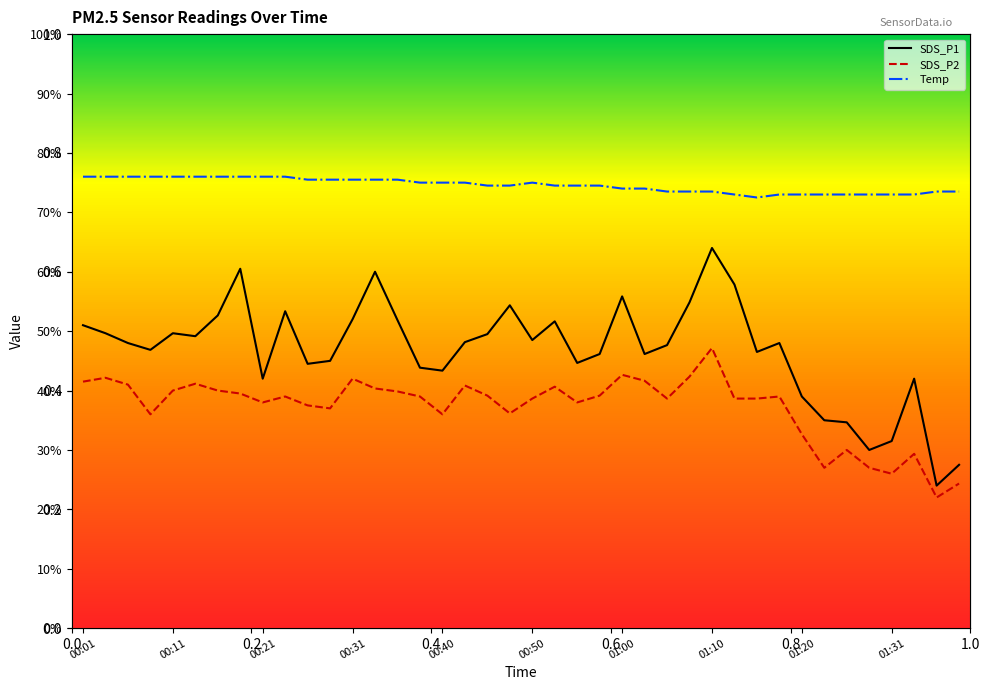

What are all the series names shown in the legend?

SDS_P1, SDS_P2, Temp